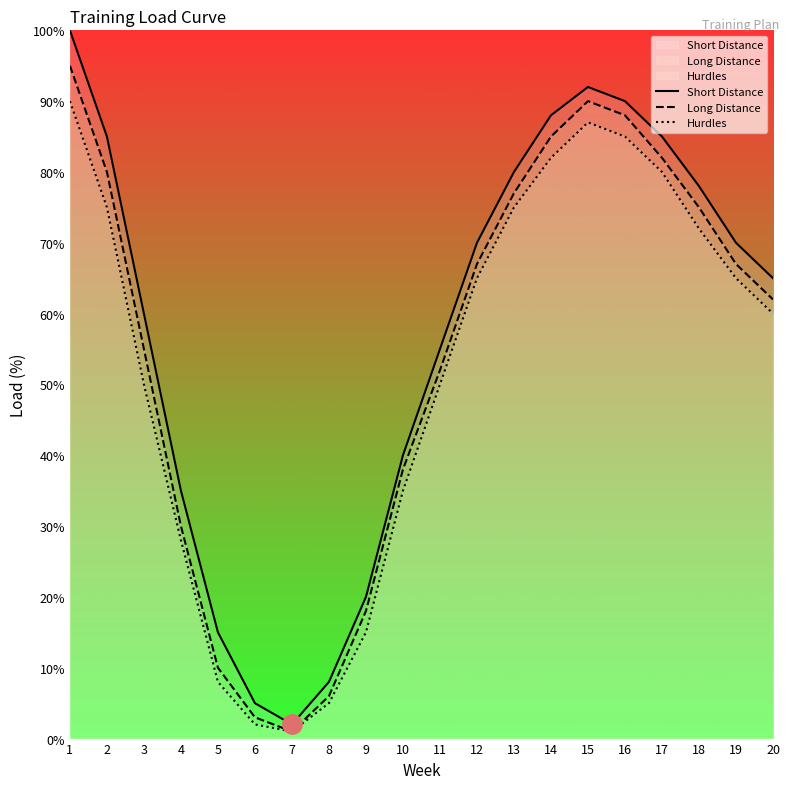

The value of Hurdles at 7 is 1. True or false?

True